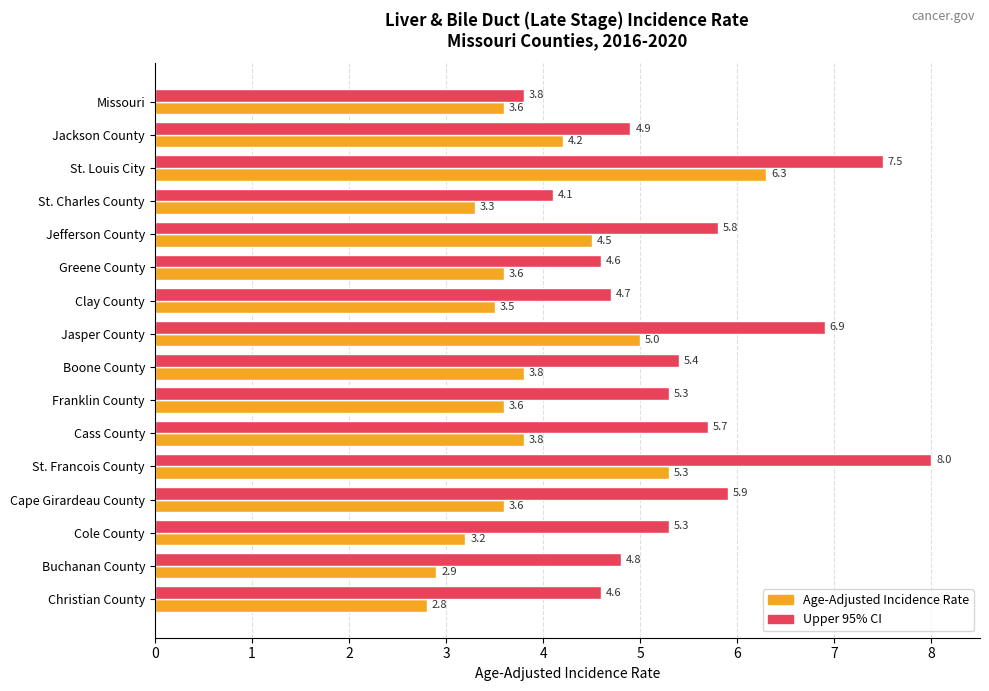

What is the greatest value displayed?

8.0